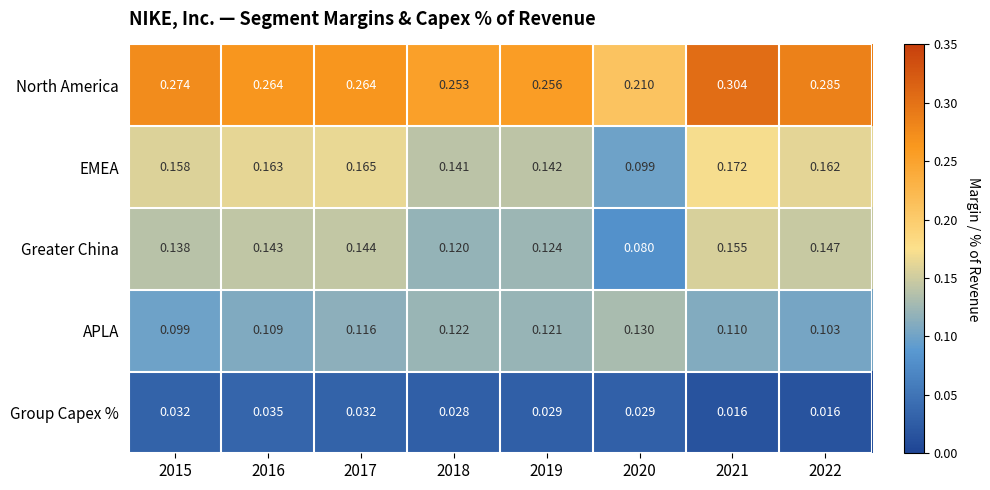

Rank the series by their maximum value, from lowest to highest.

Group Capex %, APLA, Greater China, EMEA, North America